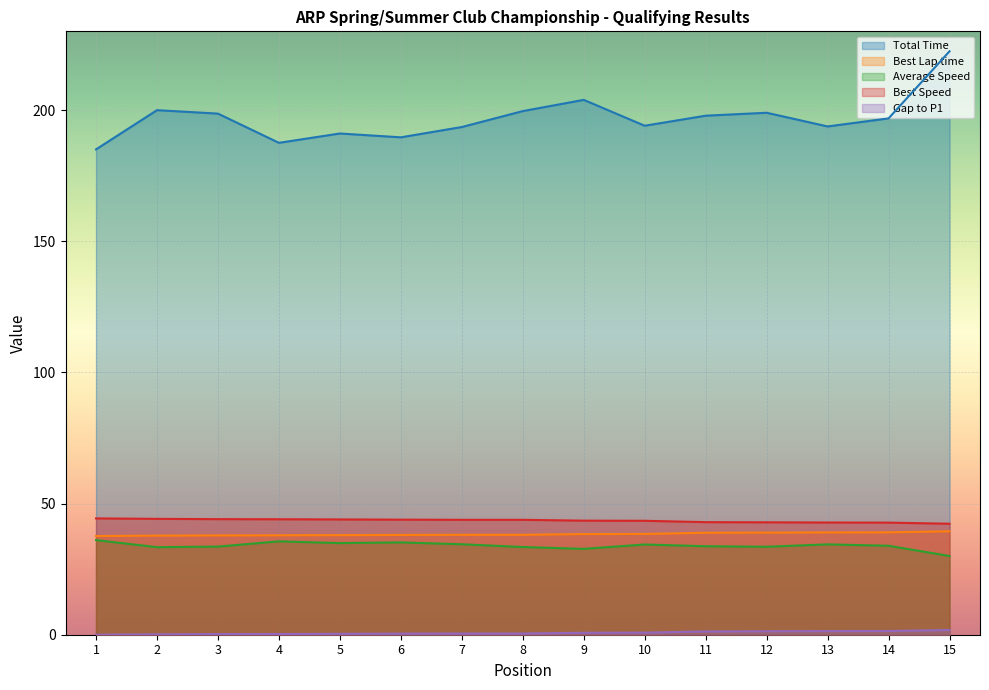

What is the difference between the Best Lap time values at 6 and 2?

0.3